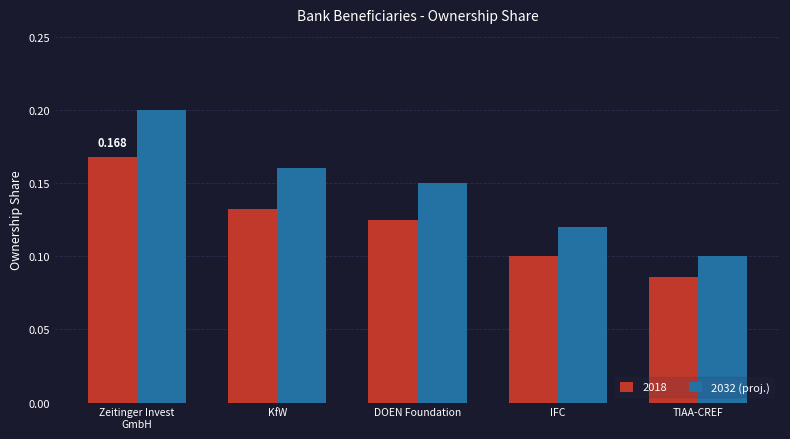

Which category has the lowest value in the 2032 (proj.) series?

TIAA-CREF